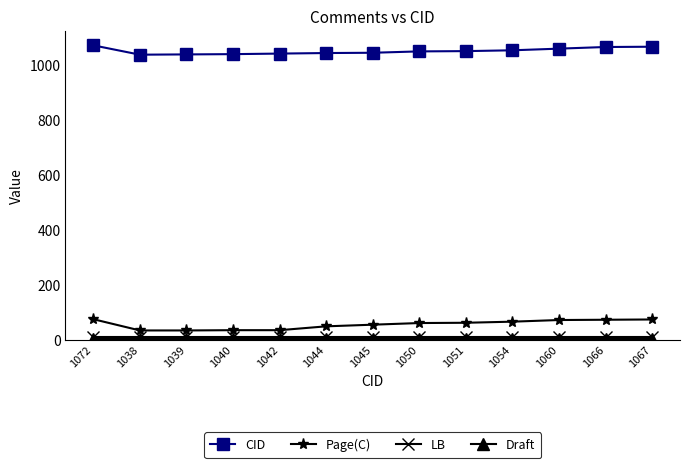

What is the difference between the second highest and second lowest values in the CID series?

28.0